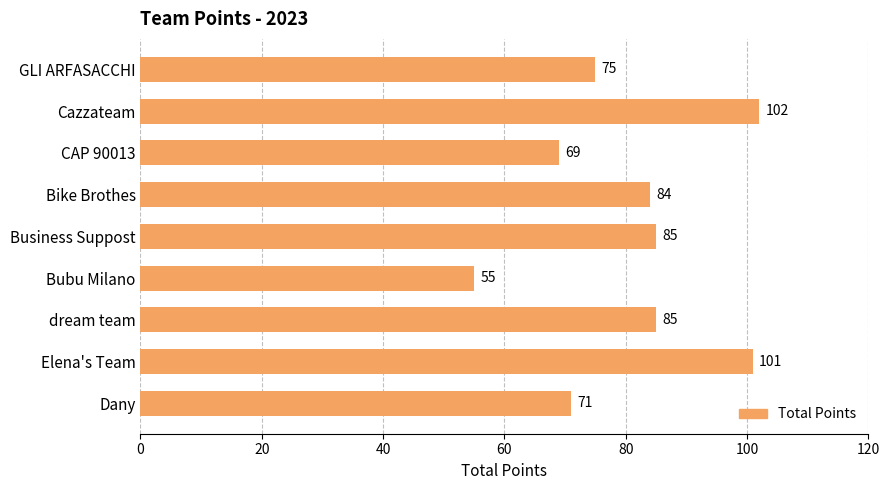

The chart shows a value of 75 at GLI ARFASACCHI. True or false?

True